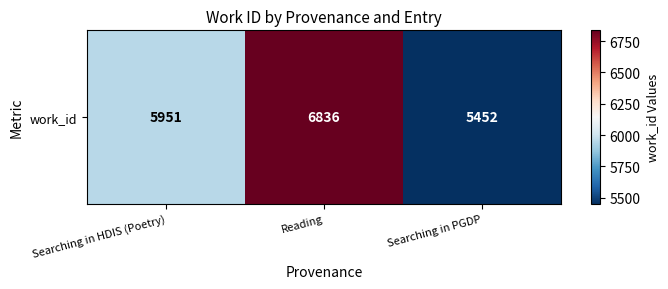

At which label is the value closest to 6144?

Searching in HDIS (Poetry)